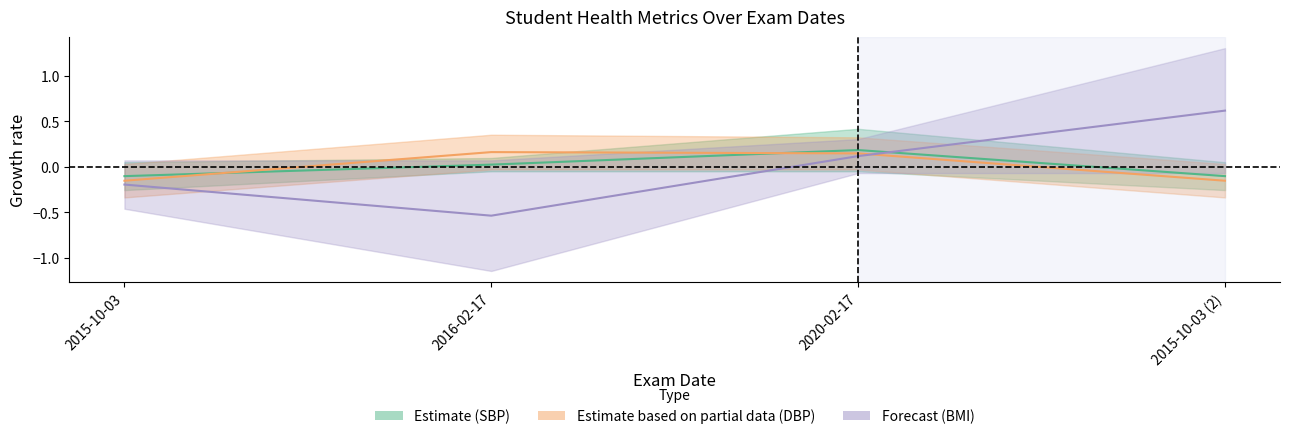

What is the lowest value of the Systolic BP (Final) series?

-0.1